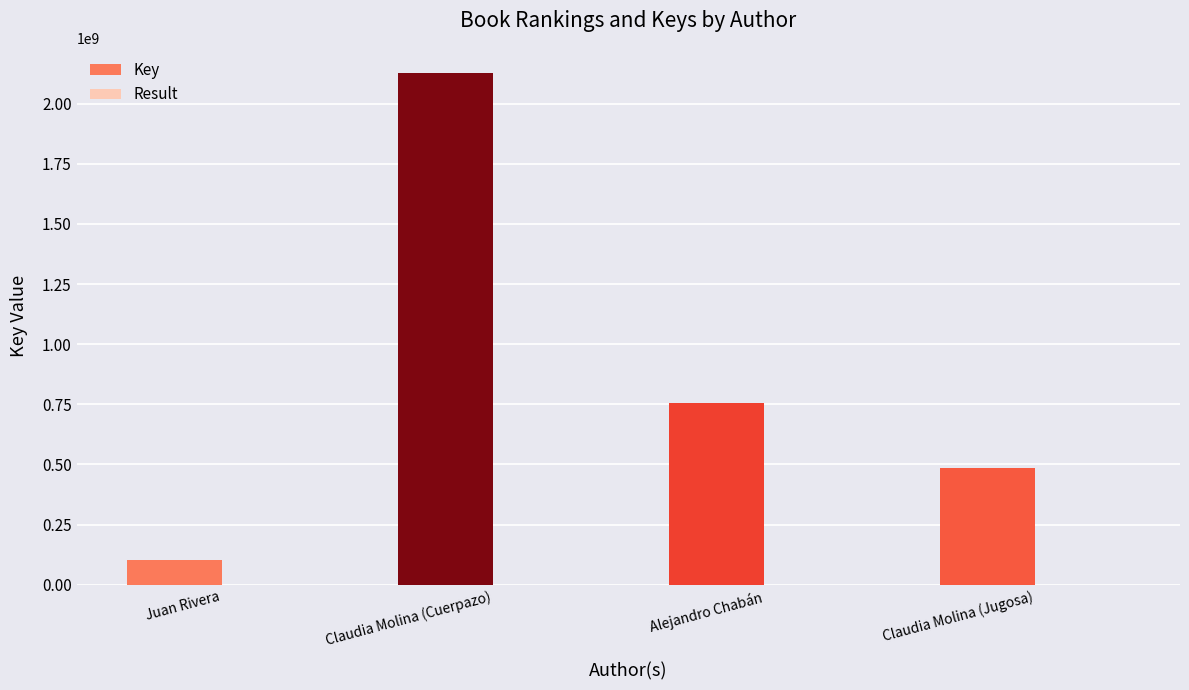

The Key series shows 210429741 at Alejandro Chabán. True or false?

False